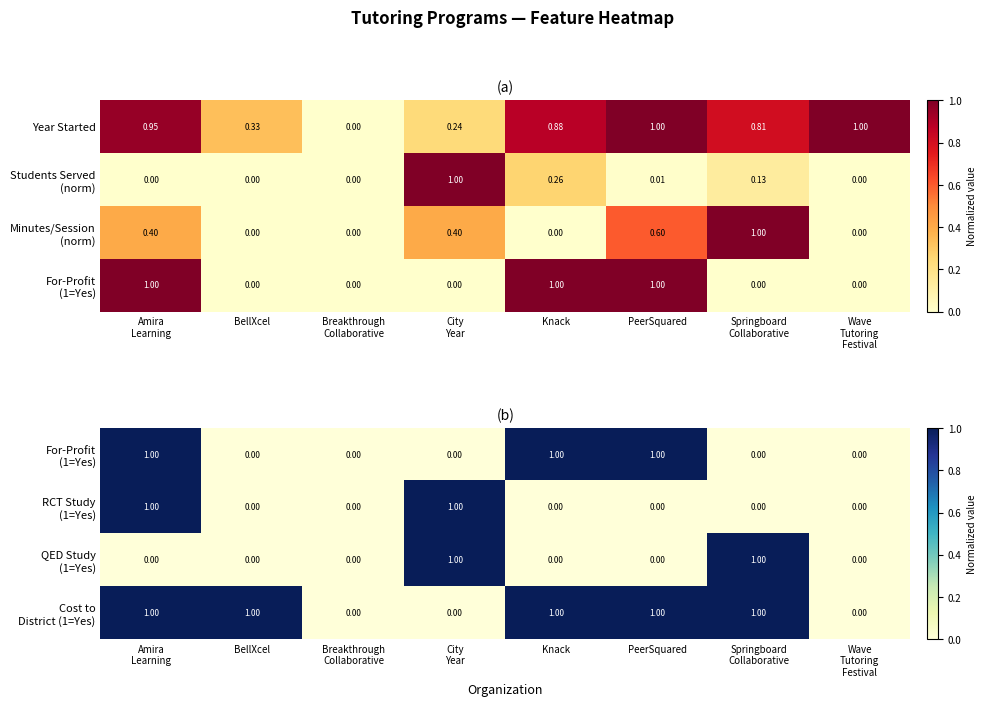

Is it true that RCT Study (1=Yes) equals 0 at Breakthrough Collaborative?

False